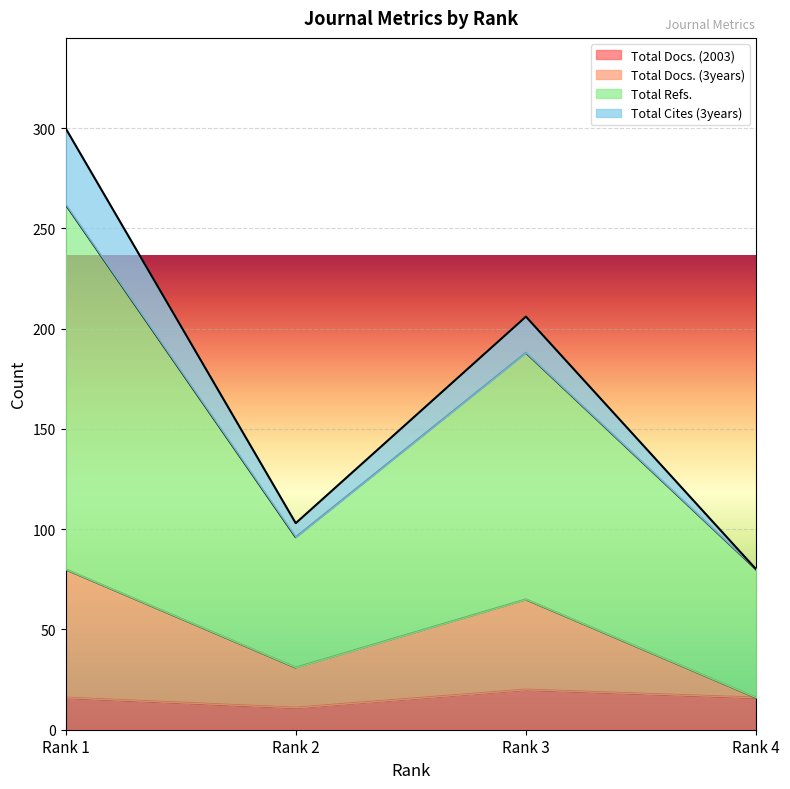

Is it true that Total Docs. (3years) equals 80 at Rank 1?

True